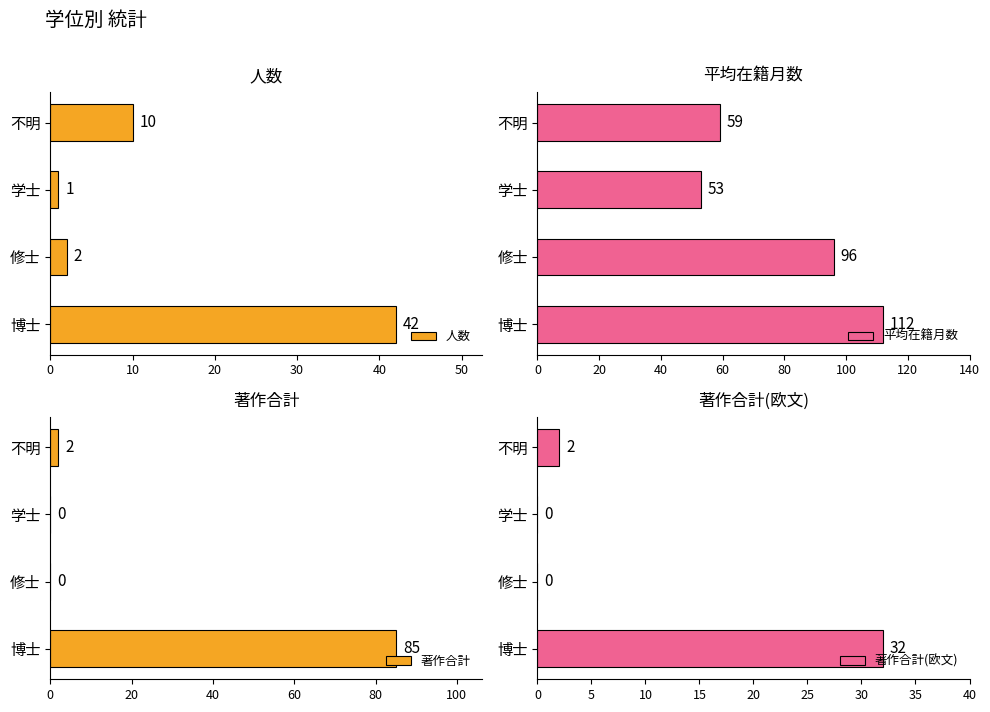

What is the greatest value displayed?

112